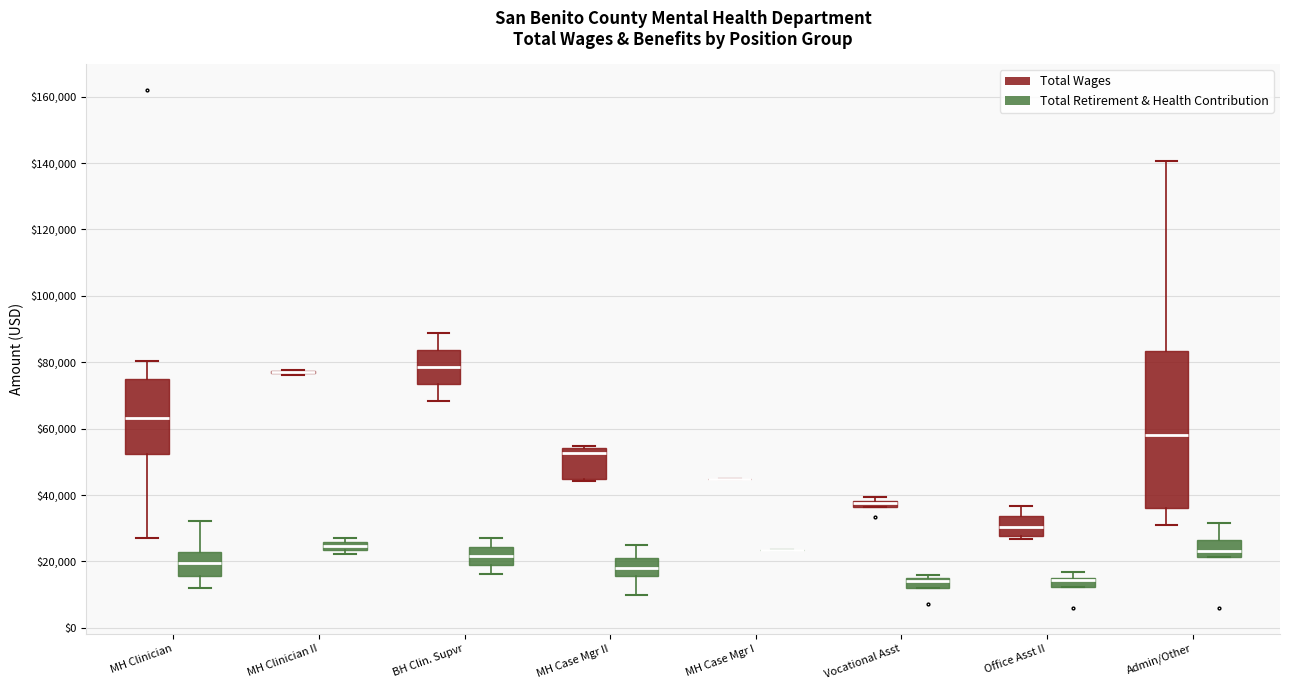

Comparing the boxes themselves (not the whiskers), which one is the tallest?

Admin/Other (Total Wages)